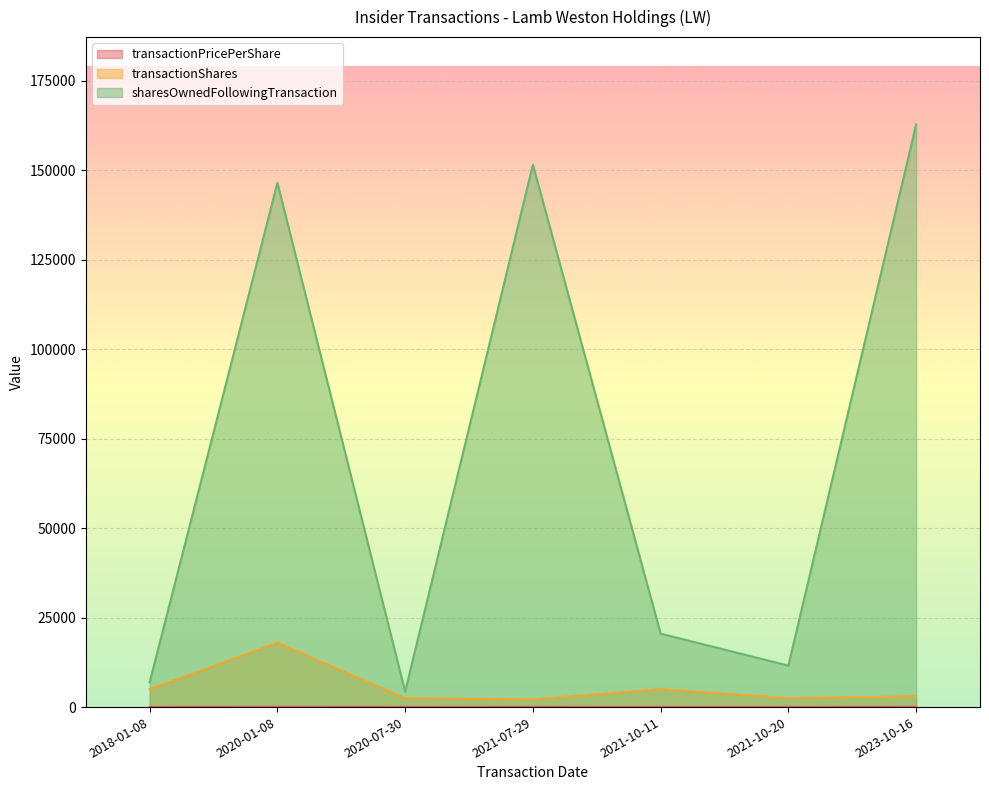

At which label is sharesOwnedFollowingTransaction closest to 83577?

2020-01-08